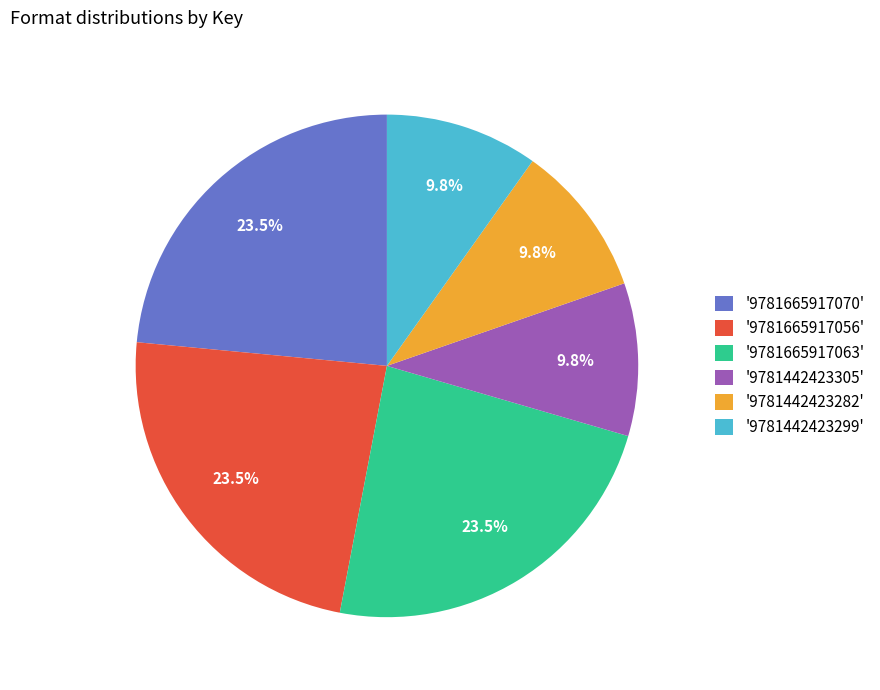

Is '9781442423282' the majority of the pie?

No